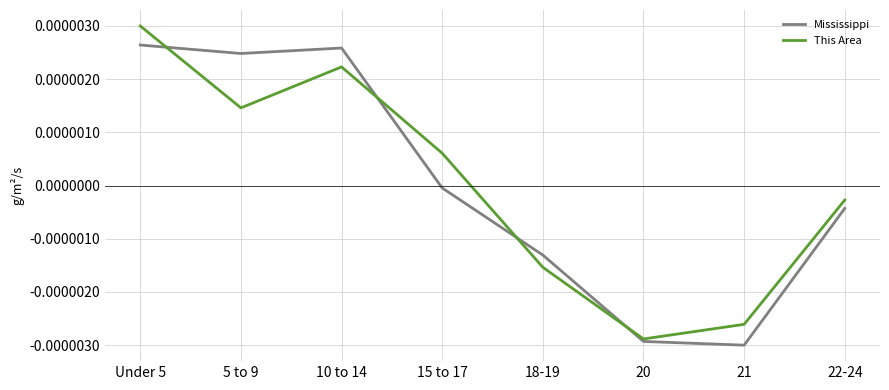

Is this an area chart (filled region under the line)?

No